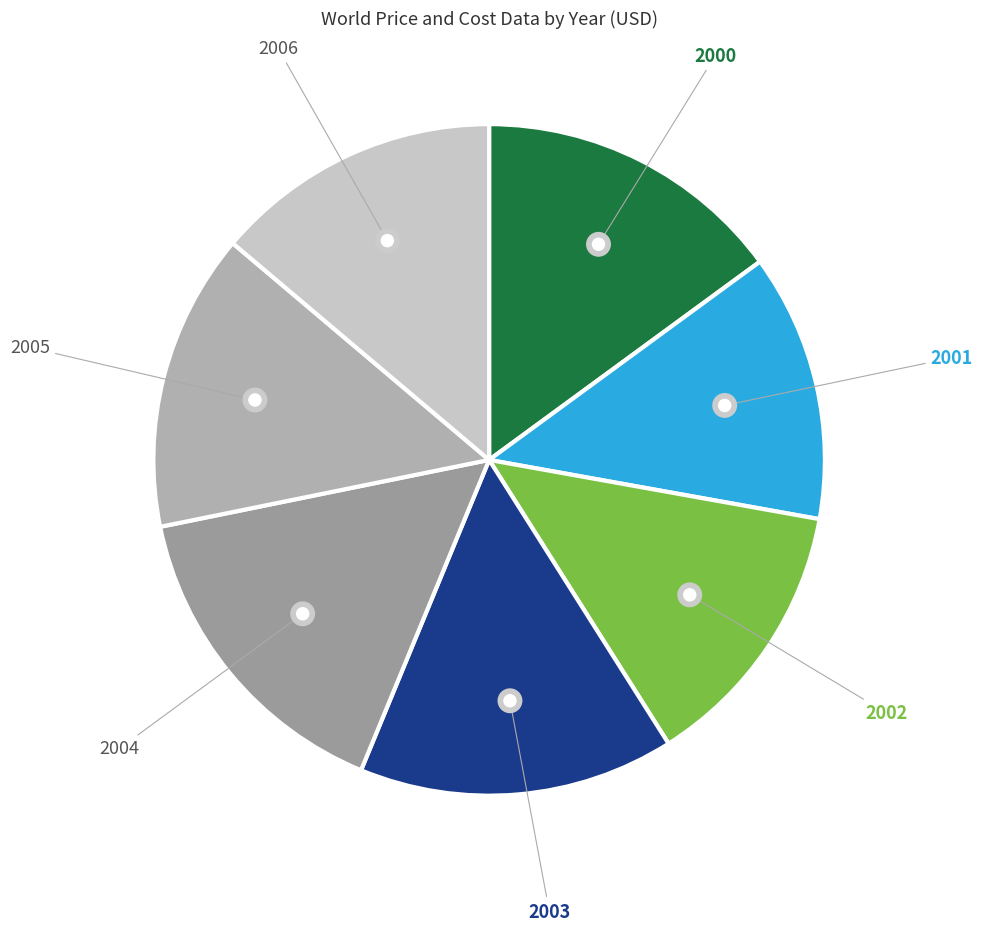

To the nearest percent, what is the average slice percentage?

14%